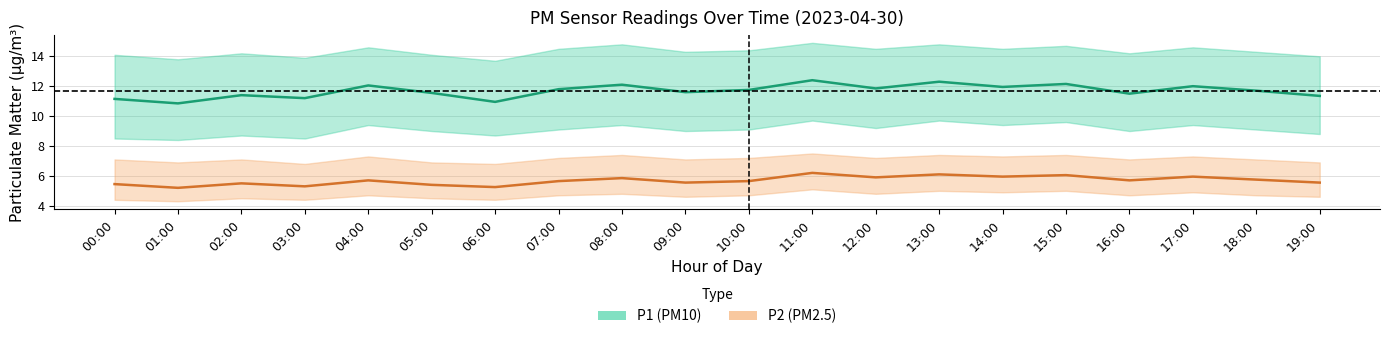

Where is the first local minimum for P2_lower?

01:00